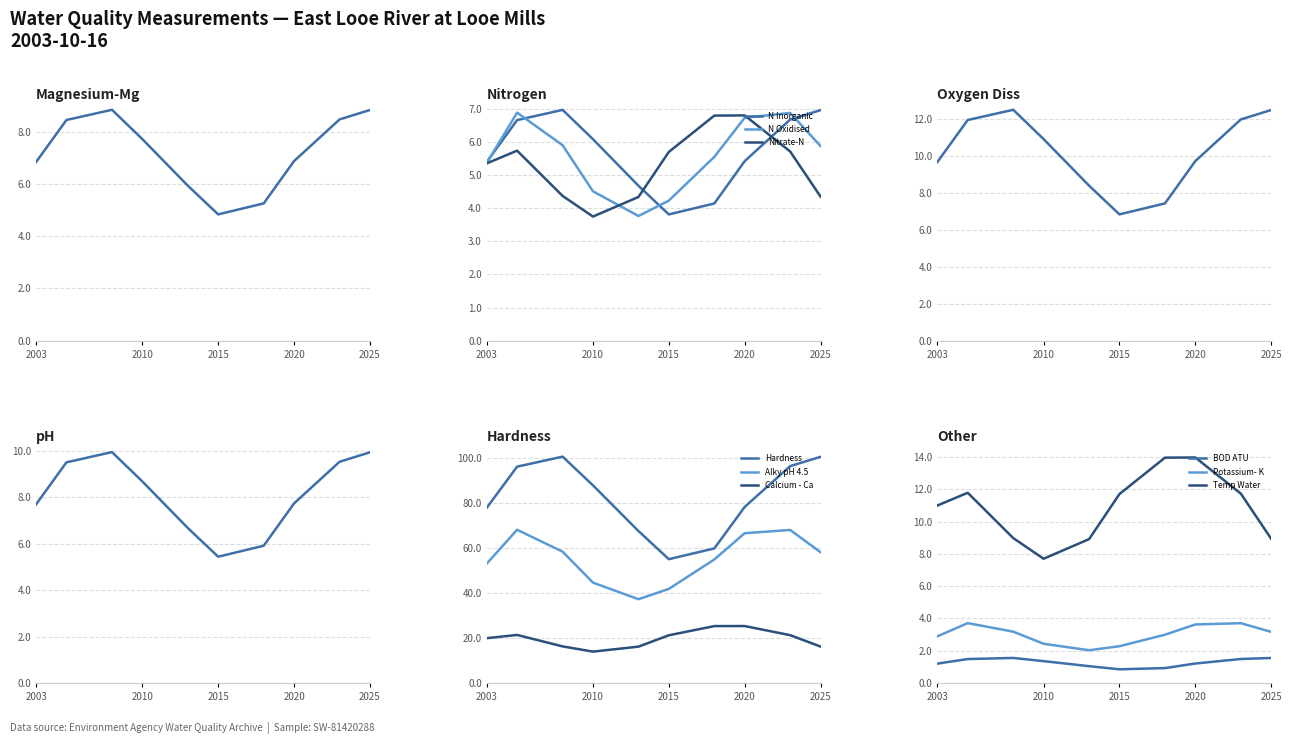

What is the difference between the maximum and minimum values?

88.0